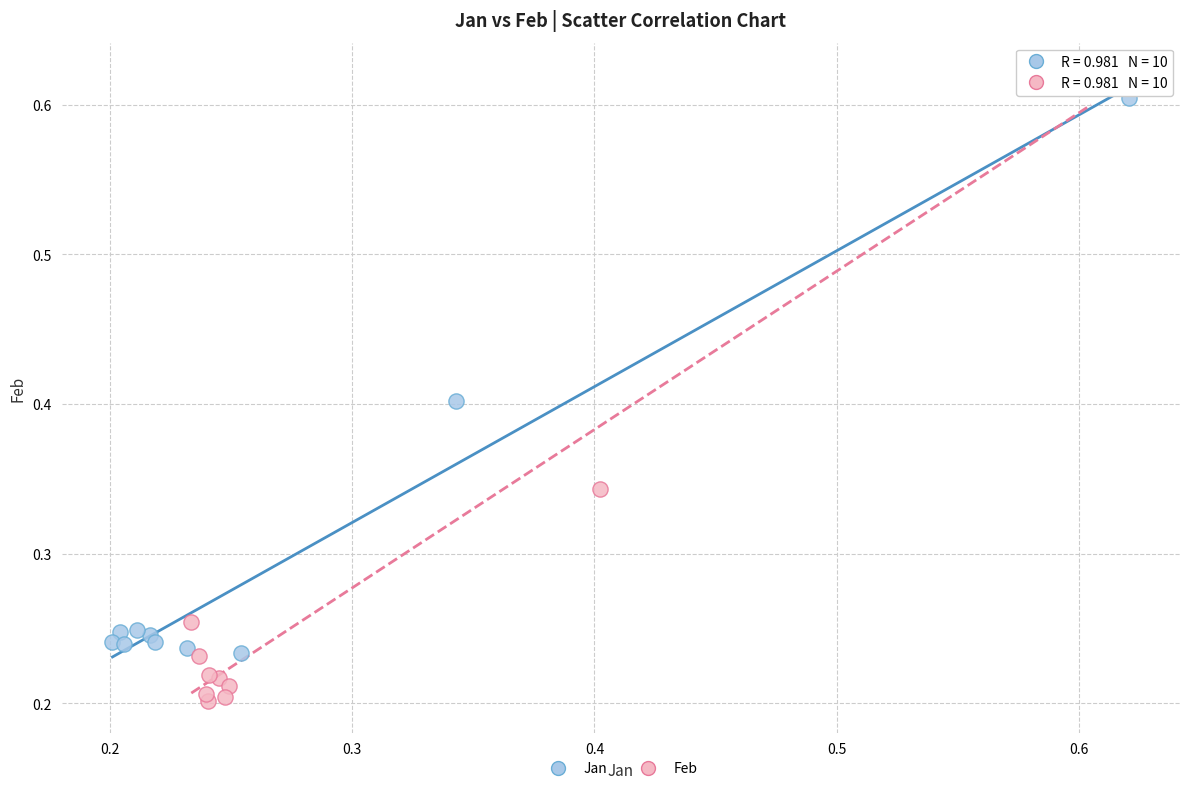

Which series contains the lowest Y value?

Feb